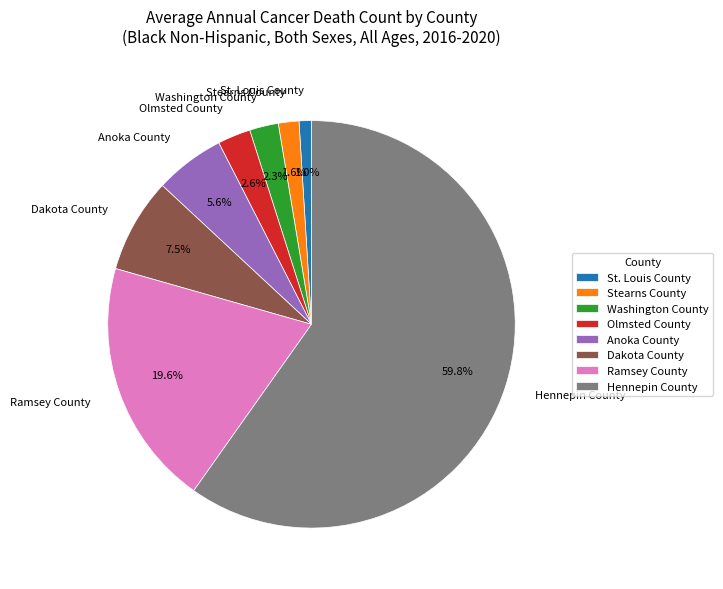

Combined, what portion of the pie is Anoka County and Hennepin County?

65.4%